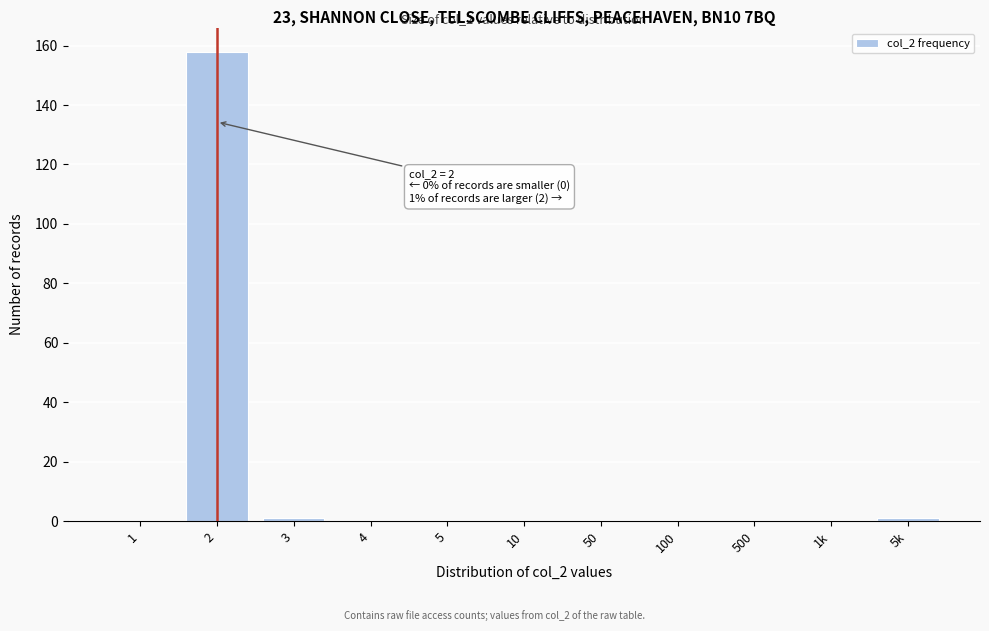

Reading right to left, what are all the values shown in this chart?

5k=1	1k=0	500=0	100=0	50=0	10=0	5=0	4=0	3=1	2=158	1=0